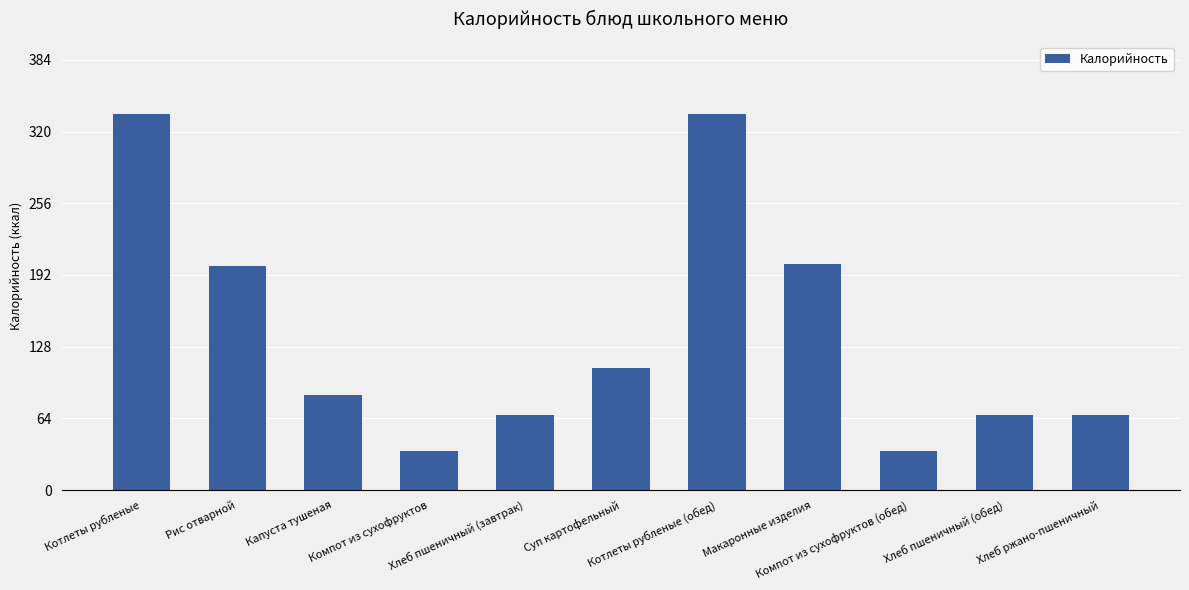

What is the smallest value displayed?

34.8